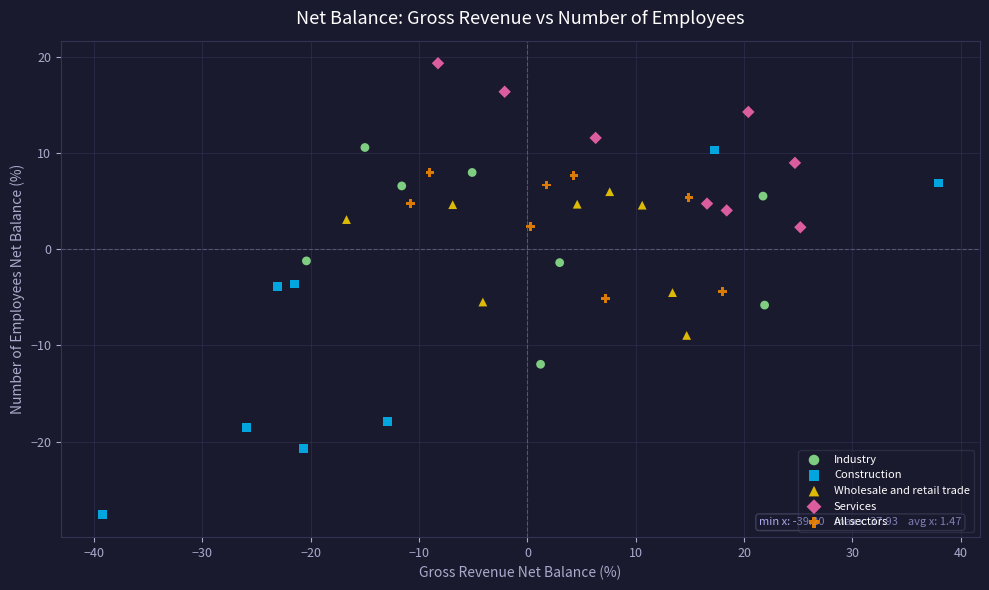

Which series reaches the maximum Y coordinate?

Services